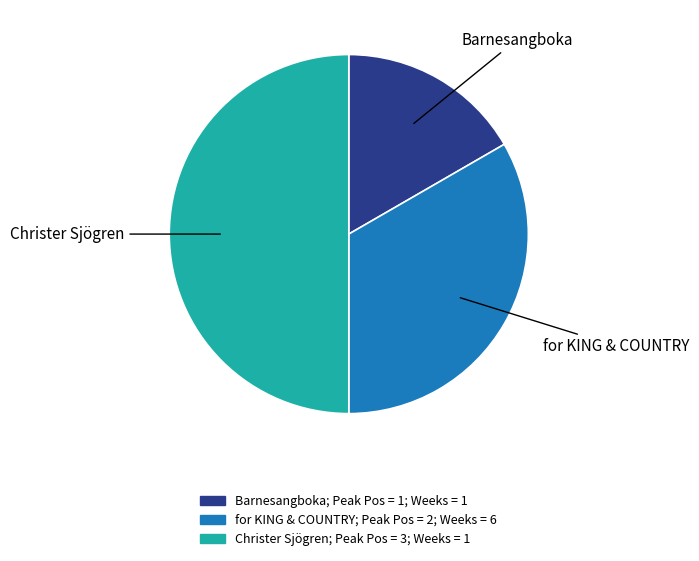

Which slice is the largest?

Christer Sjögren